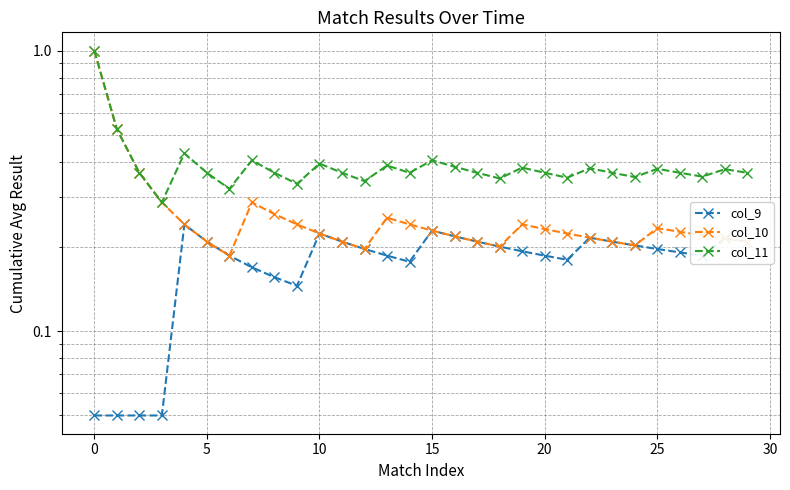

How many interior local valleys does the col_10 series have?

4